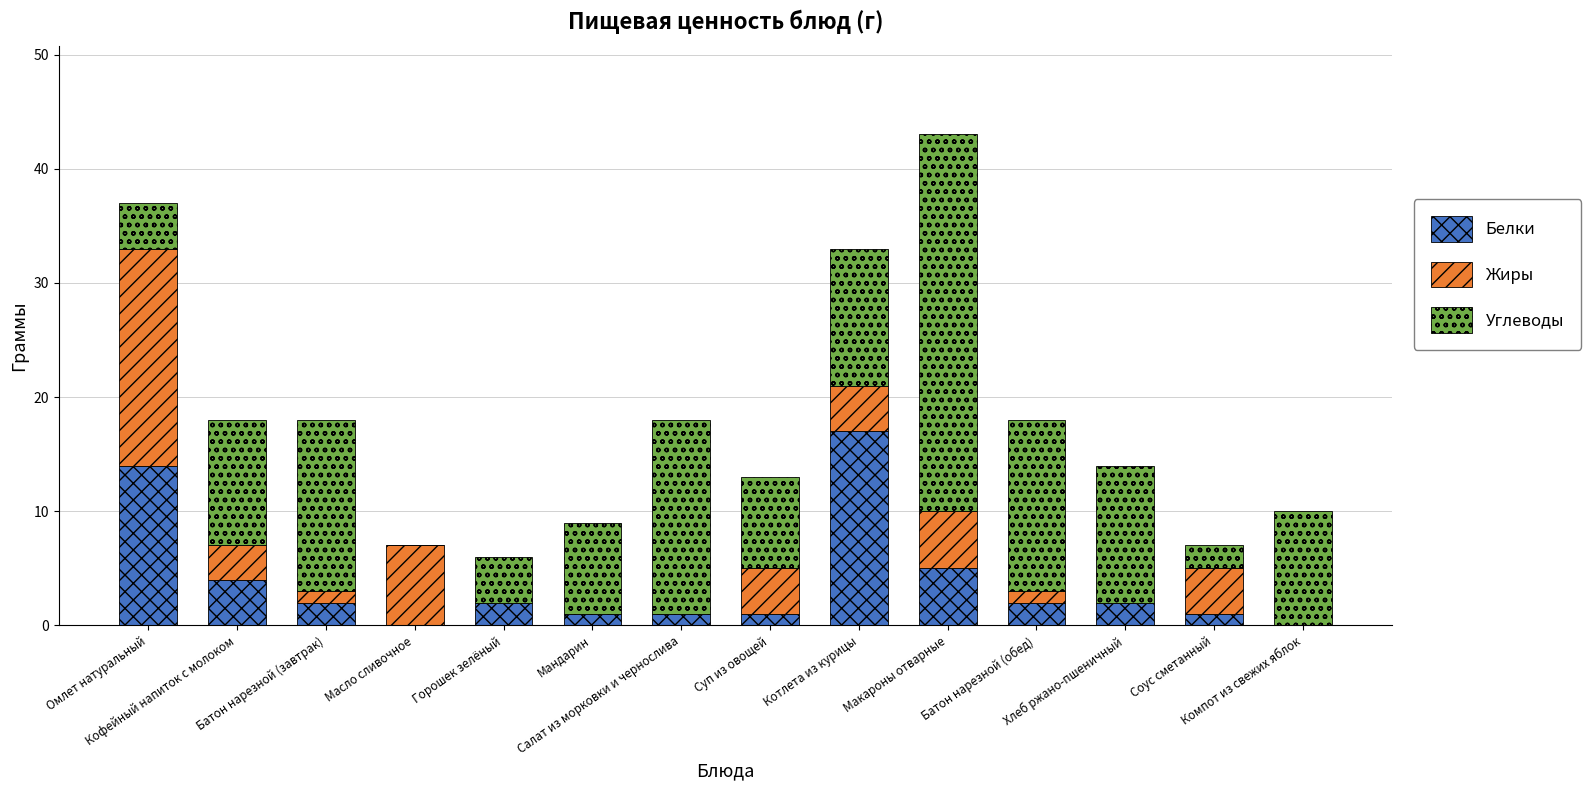

What is the sum of all Белки values?

52